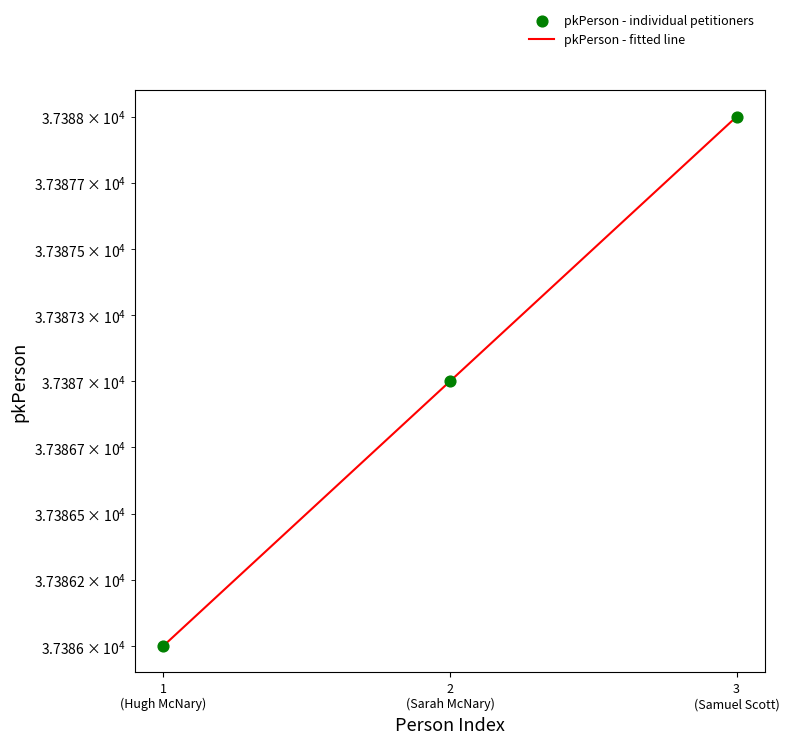

Between 2 (Sarah McNary) and 3 (Samuel Scott), which is larger?

3 (Samuel Scott)